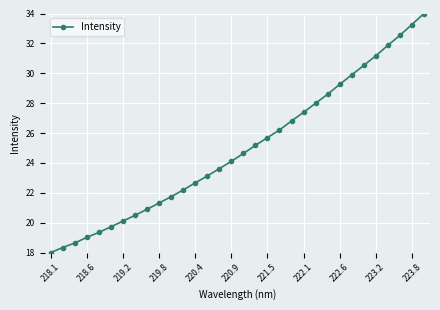

True or false: the data has more than 1 interior local peaks.

False